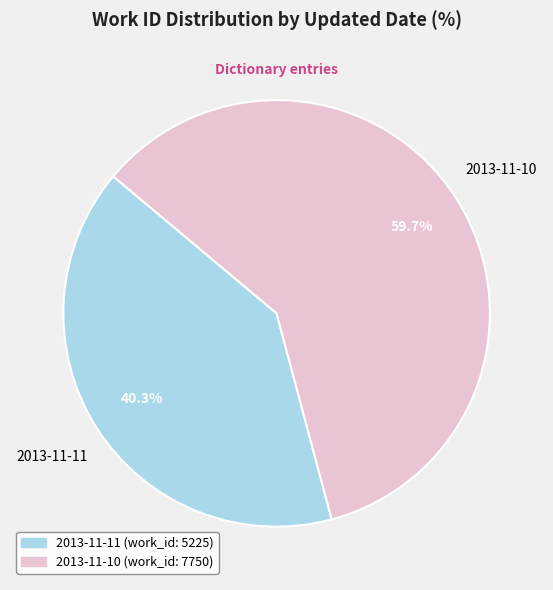

To the nearest percent, what is the difference between the largest and smallest slice percentages?

19%